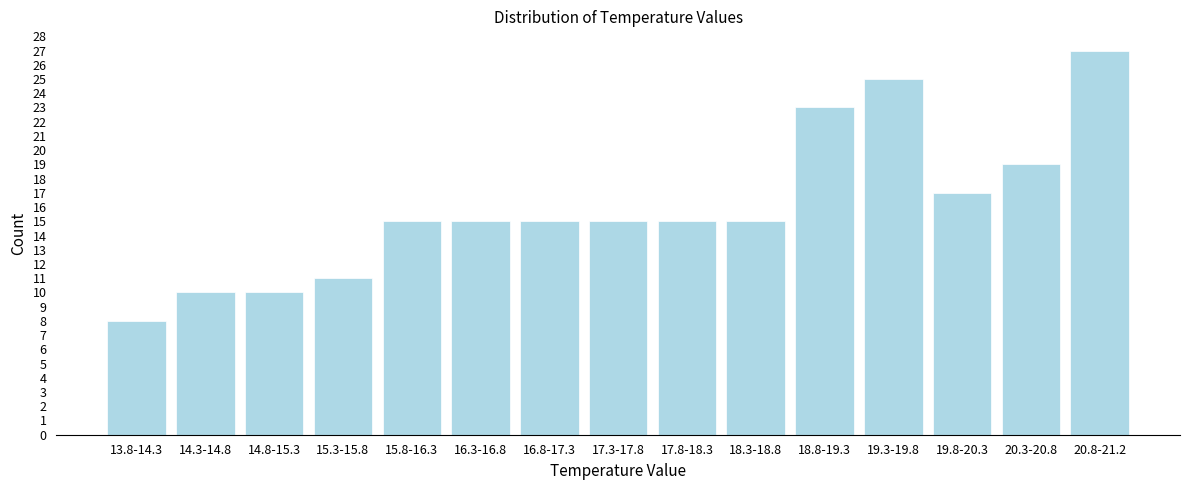

Reading left to right, extract all data points from this chart.

8	10	10	11	15	15	15	15	15	15	23	25	17	19	27